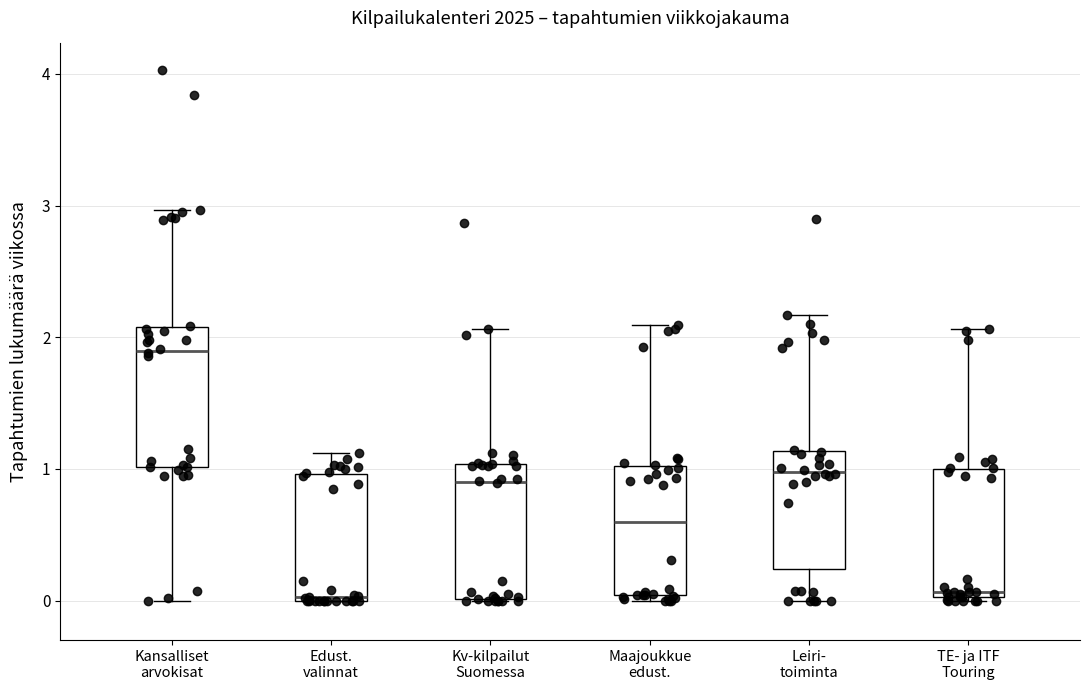

Where is the upper edge of the box for Leiri- toiminta on the y-axis? The values are not printed on the chart, so give them approximately, as read against the axis.

1.1